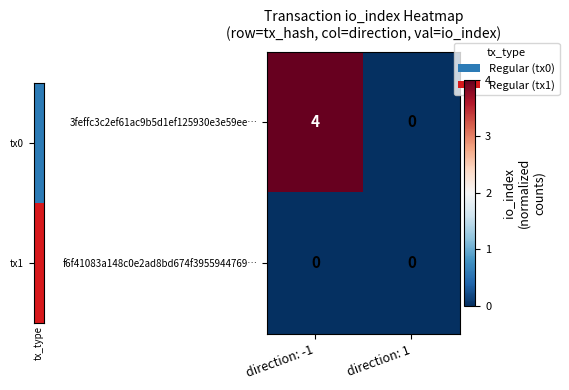

What is the difference between the 3feffc3c2ef61ac9b5d1ef125930e3e59ee… values at direction: -1 and direction: 1?

4